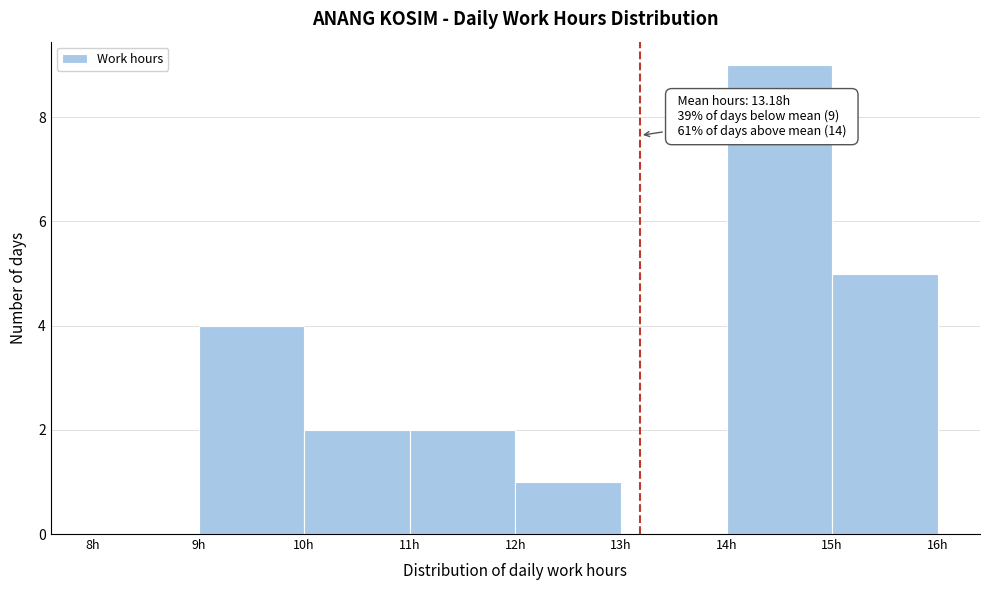

Over which range of the x-axis is the bar tallest?

14 to 15